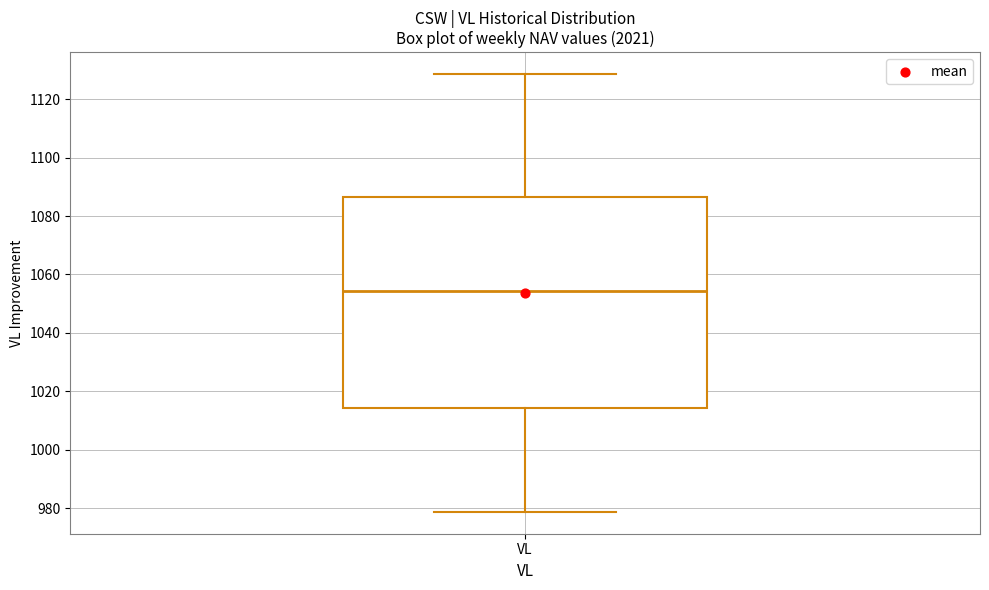

Read this box plot against the y-axis: the position of the median line, the range covered by the box, and the ends of both whiskers. The values are not printed on the chart, so give them approximately, as read against the axis.

median 1054, box 1014 to 1086, whiskers 978 to 1128